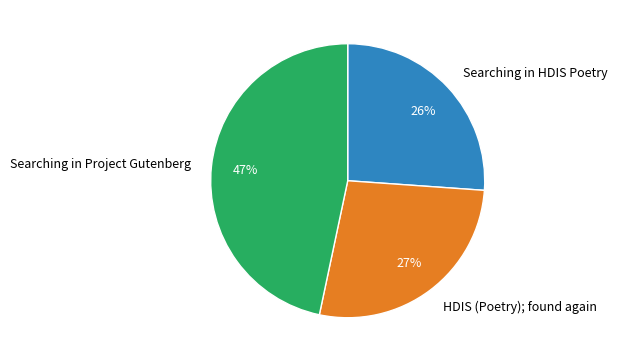

Count the number of slices in the pie.

3